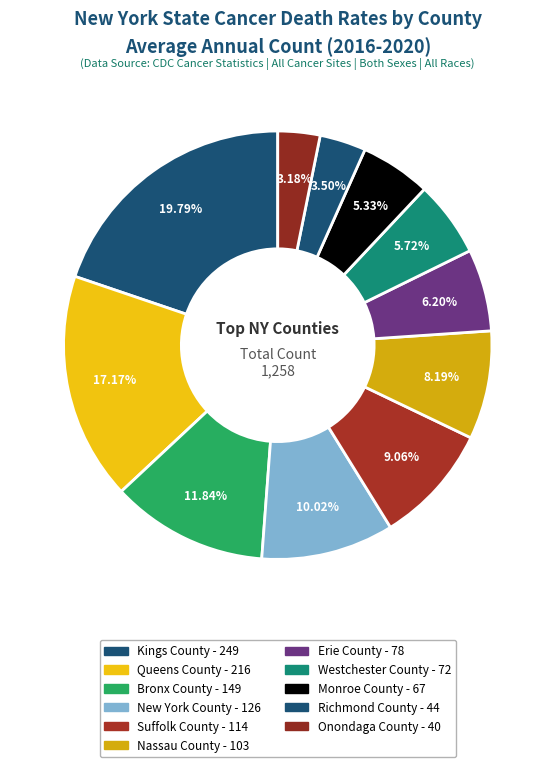

What percentage is the Suffolk County slice, to the nearest percent?

9%